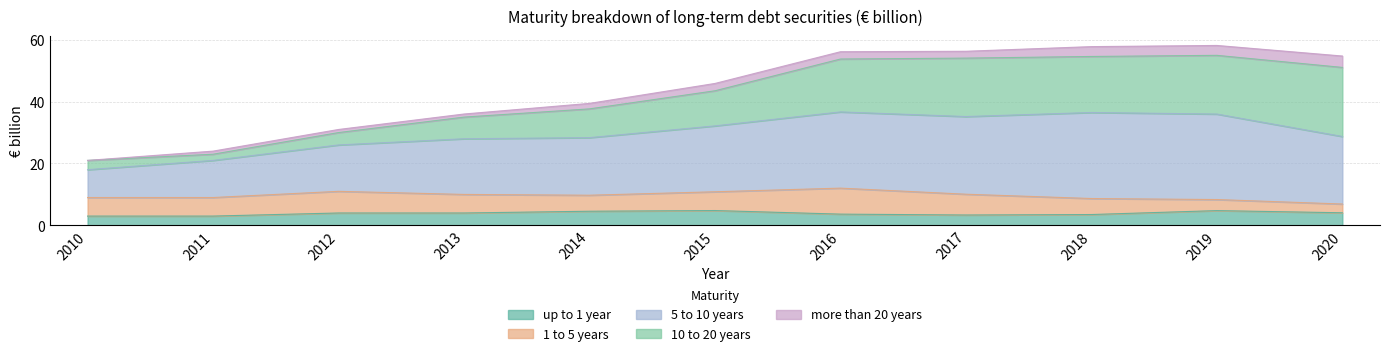

Which series has the largest range (max minus min)?

10 to 20 years